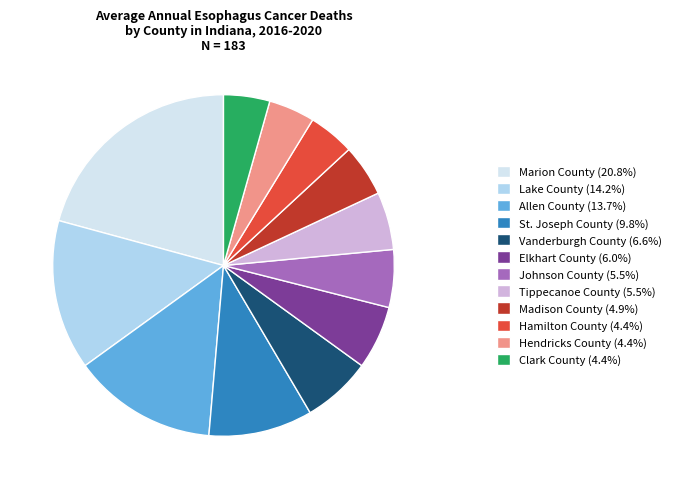

Is there any slice that represents more than half of the pie?

No